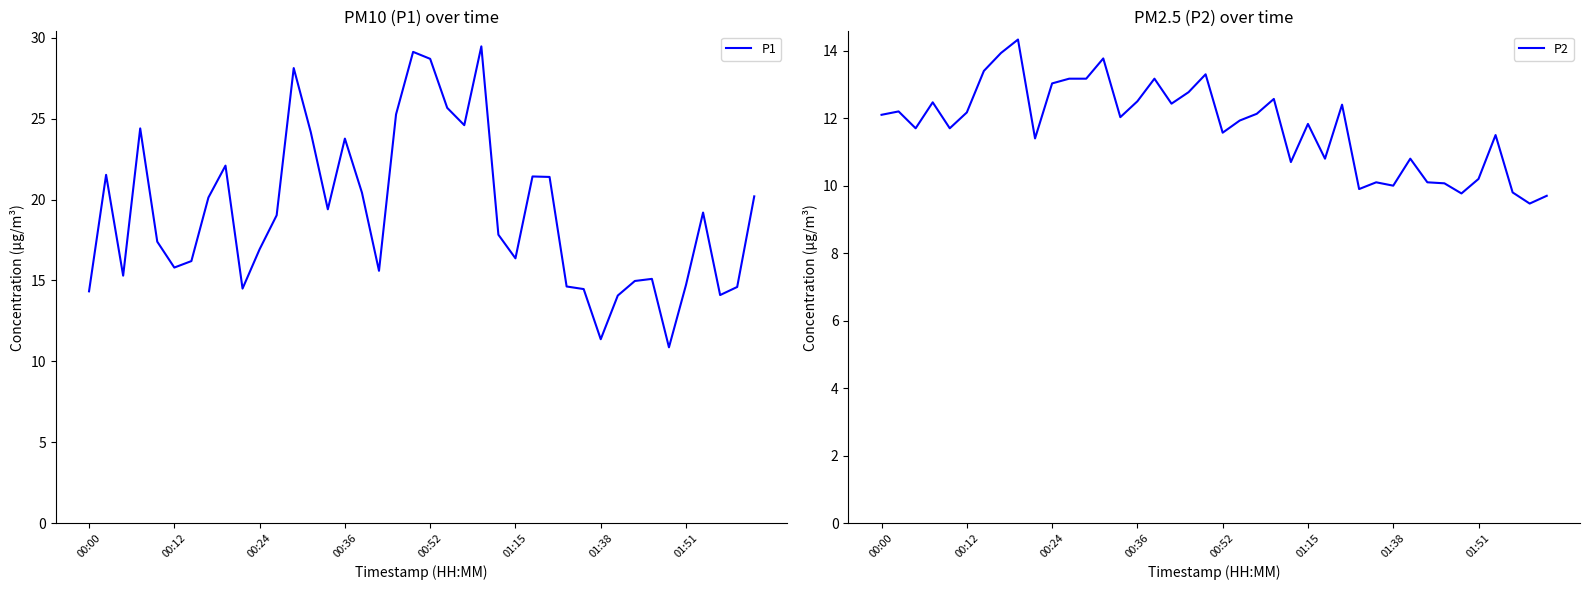

Rank the series by their maximum value, from highest to lowest.

P1, P2